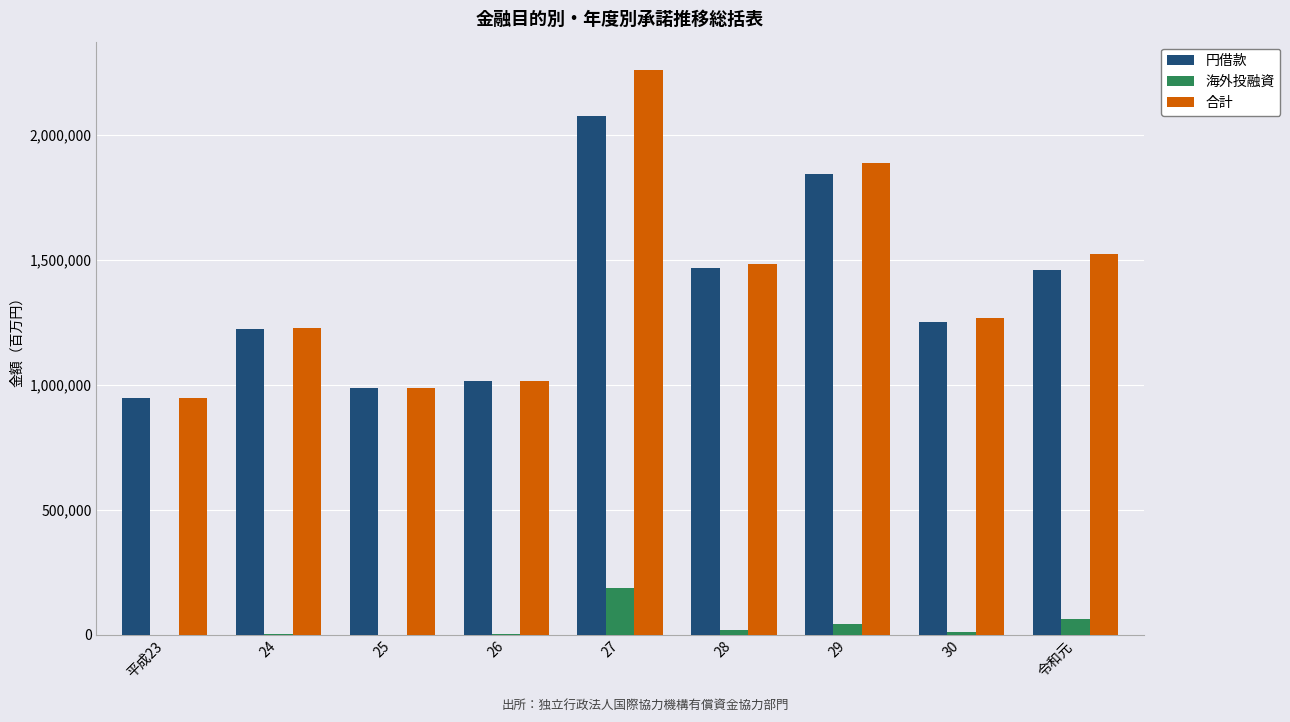

What is the maximum value for 海外投融資?

186359